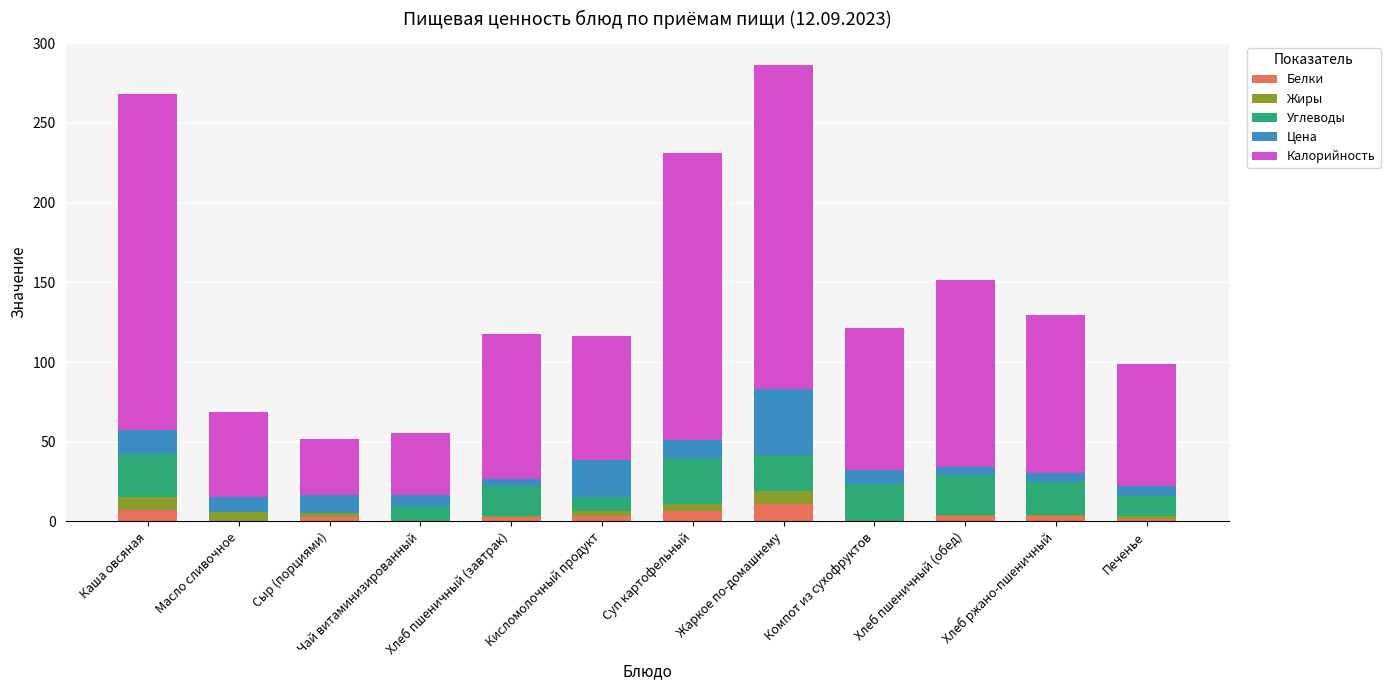

What is the maximum value for Белки?

11.0